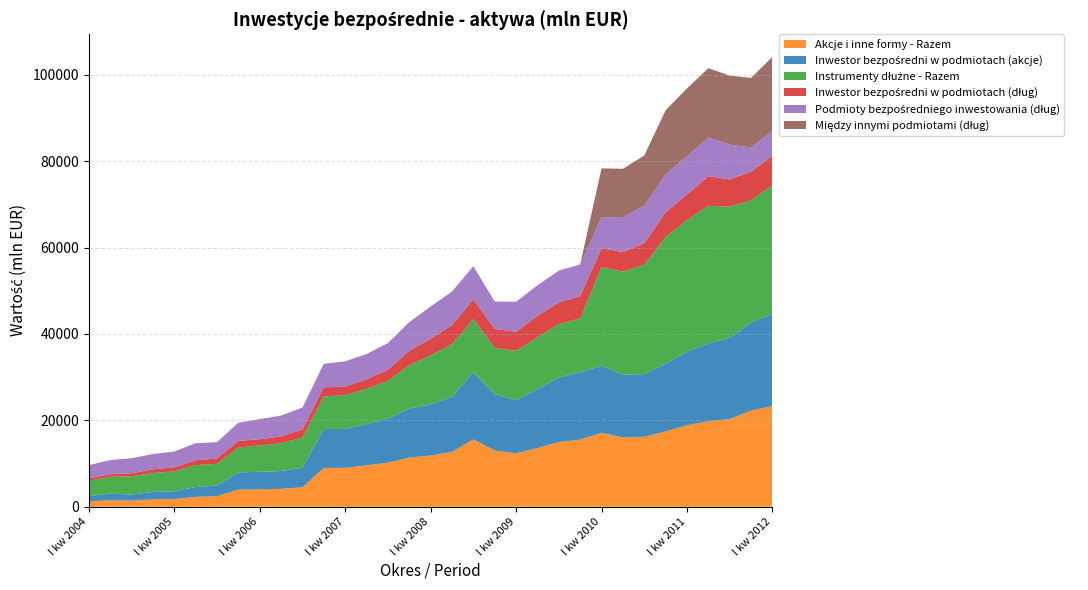

Reading left to right, list all the values displayed in this chart.

Akcje i inne formy - Razem: 1234	1515	1411	1717	1784	2282	2460	3970	4041	4131	4514	8991	9006	9569	10201	11373	11850	12726	15575	13019	12352	13594	14962	15554	17107	16049	16194	17436	18875	19784	20315	22273	23287
Inwestor bezpośredni w podmiotach (akcje): 1234	1515	1411	1717	1784	2282	2460	3970	4041	4131	4514	8991	9006	9569	10201	11373	11850	12726	15575	13019	12352	13594	14962	15554	15515	14553	14493	15683	17006	18046	18755	20377	21333
Instrumenty dłużne - Razem: 3574	3882	4203	4385	4611	5072	5010	5752	6103	6414	6969	7555	7823	8110	8745	9993	11332	12183	12271	10736	11379	12041	12371	12501	22863	23825	25330	29346	30498	31853	30382	28326	29783
Inwestor bezpośredni w podmiotach (dług): 517	620	728	851	920	1124	1236	1530	1445	1591	1931	2109	1979	2240	2562	3380	3854	4444	4601	4374	4424	4972	5009	5165	4385	4523	4977	5717	5903	6848	6338	6603	6883
Podmioty bezpośredniego inwestowania (dług): 3057	3262	3475	3534	3691	3948	3774	4222	4658	4823	5038	5446	5844	5870	6183	6613	7478	7739	7670	6362	6955	7069	7362	7336	7141	8118	8682	8822	8887	8966	8043	5623	5718
Między innymi podmiotami (dług): 0	0	0	0	0	0	0	0	0	0	0	0	0	0	0	0	0	0	0	0	0	0	0	0	11337	11184	11671	14807	15708	16039	16001	16100	17182